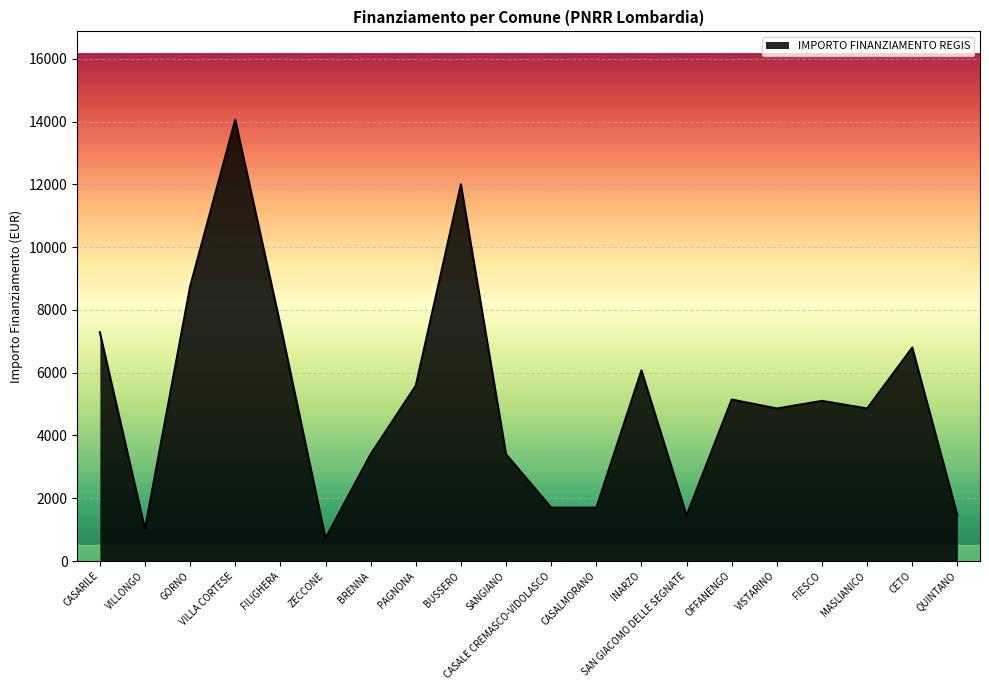

What is the greatest value displayed?

14063